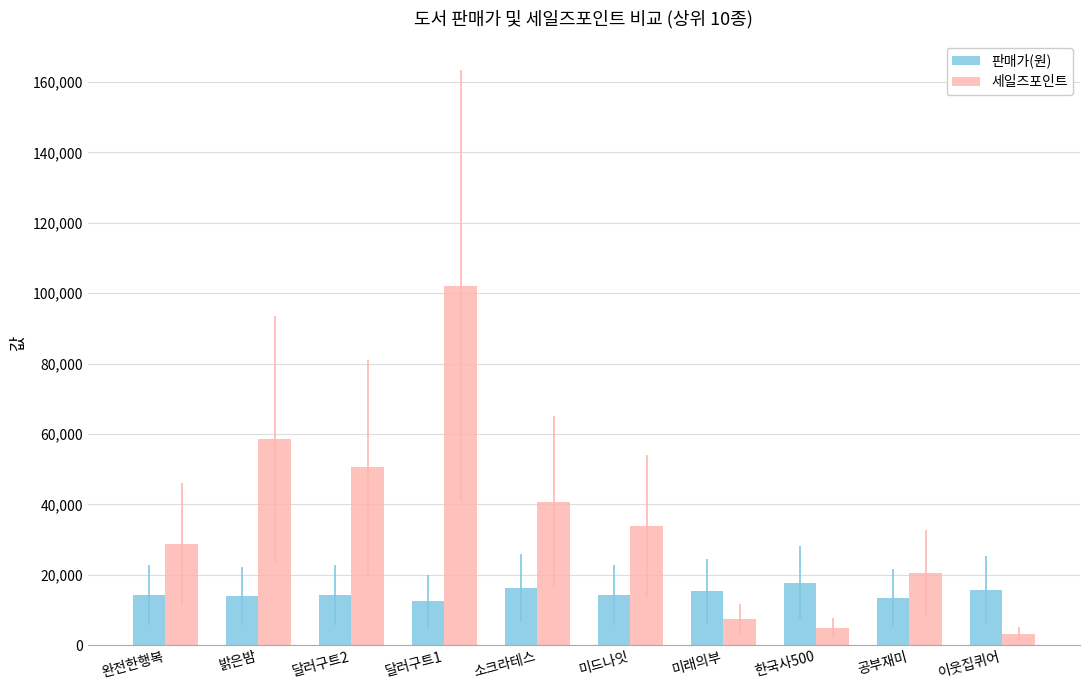

Which series has the largest total across all categories?

세일즈포인트